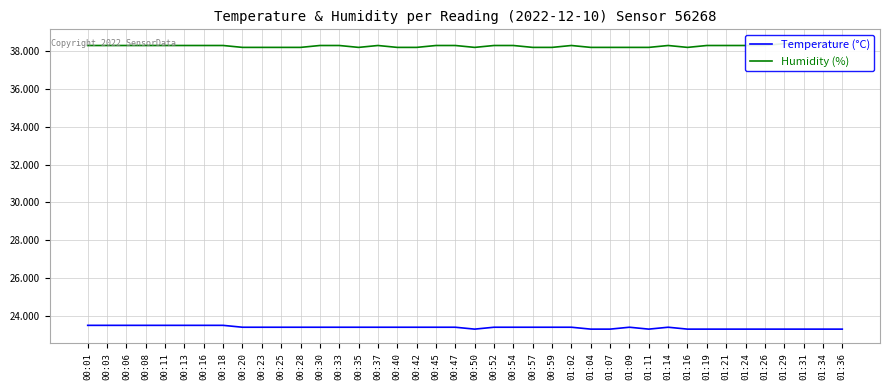

At how many categories does at least one series exceed 29?

40